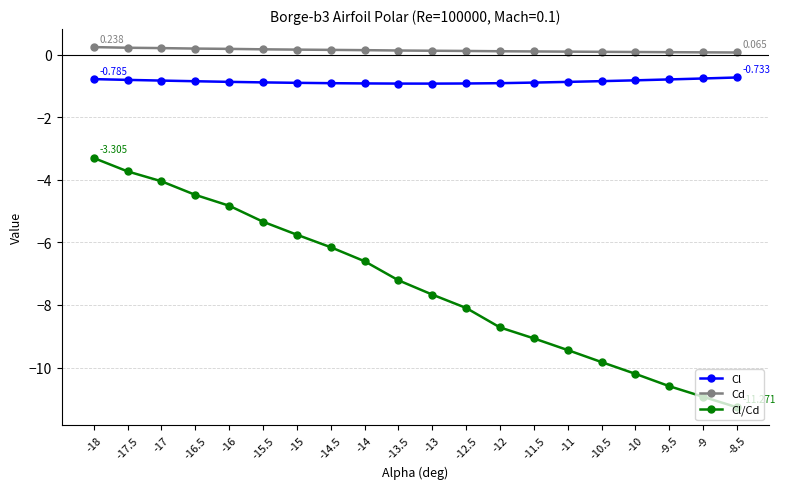

Which series has the largest range (max minus min)?

Cl/Cd